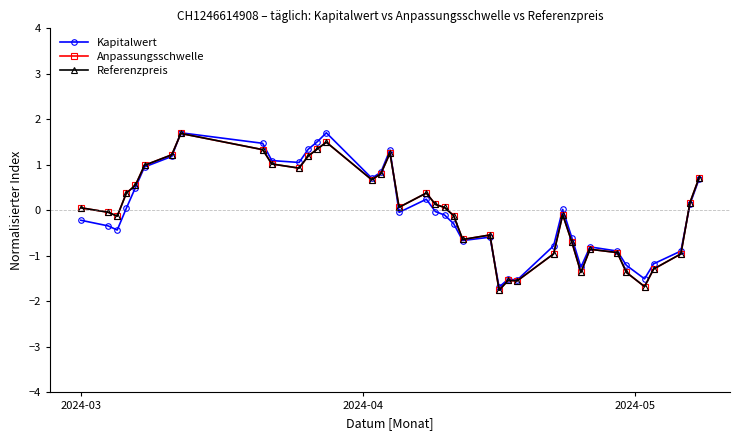

How many values in Anpassungsschwelle are below zero?

18